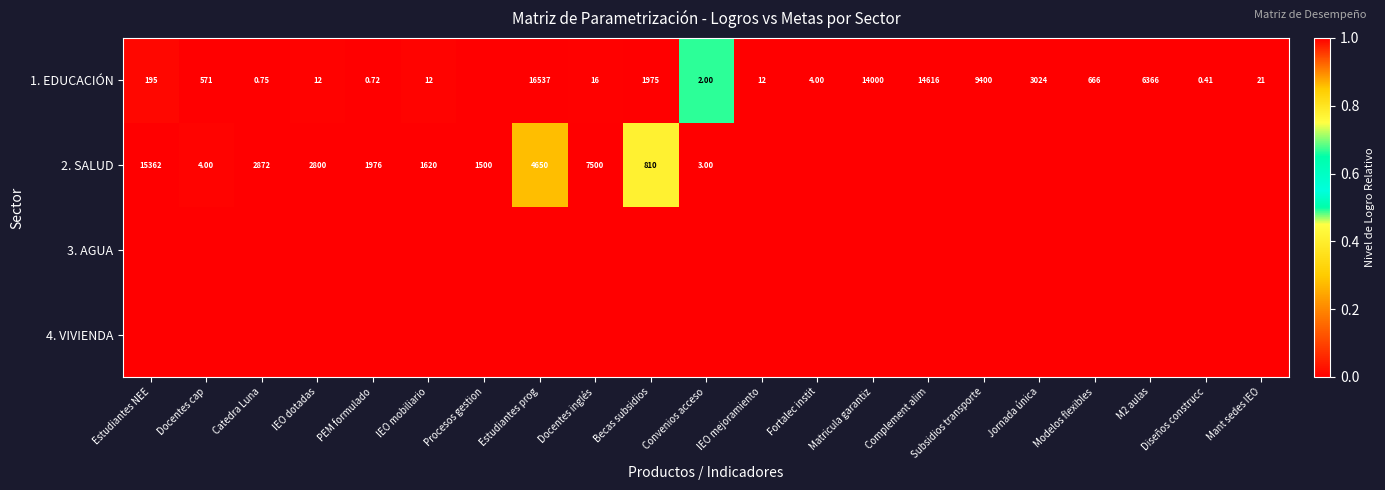

Between Docentes cap and Procesos gestion, which series saw the biggest shift?

1. EDUCACIÓN